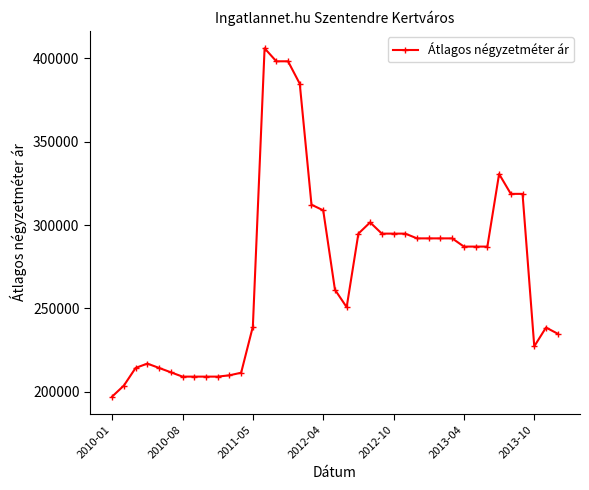

True or false: there are more than 0 points higher than both neighbors.

True